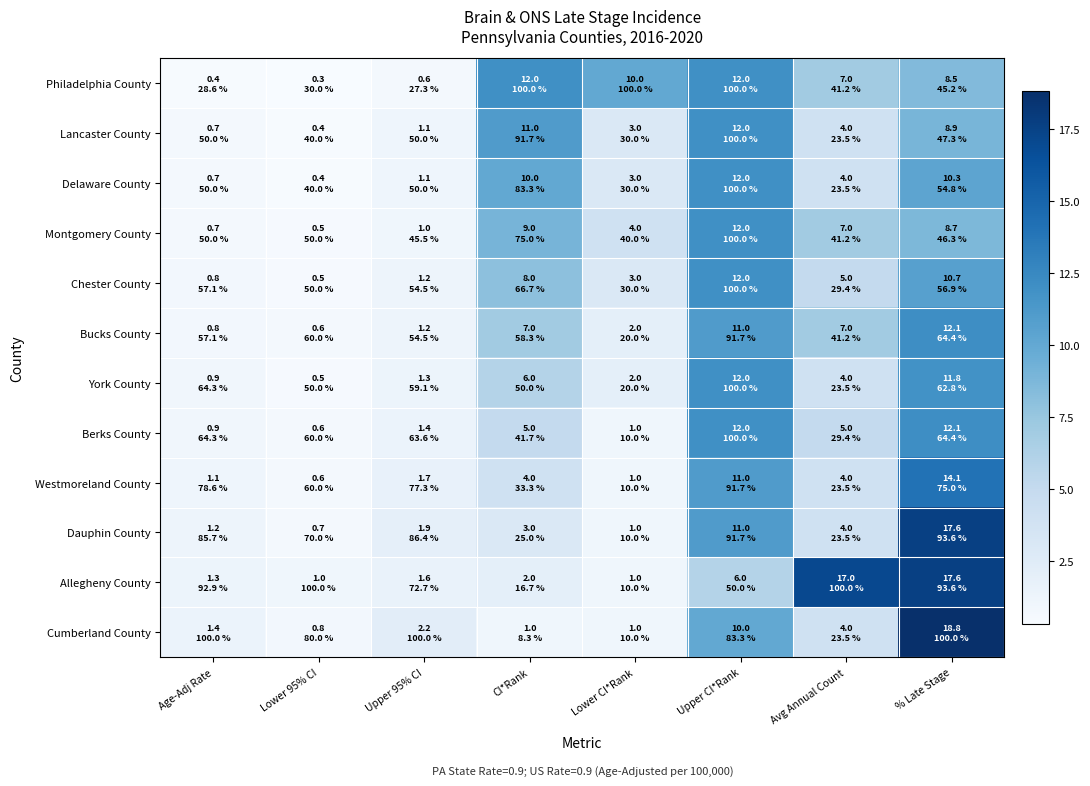

Rank the series at CI*Rank from lowest to highest value.

Cumberland County, Allegheny County, Dauphin County, Westmoreland County, Berks County, York County, Bucks County, Chester County, Montgomery County, Delaware County, Lancaster County, Philadelphia County